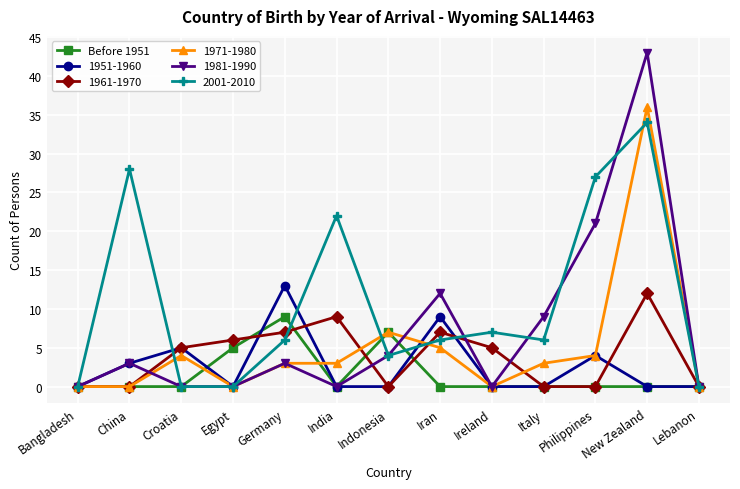

The value of 1981-1990 at Lebanon is -18. True or false?

False